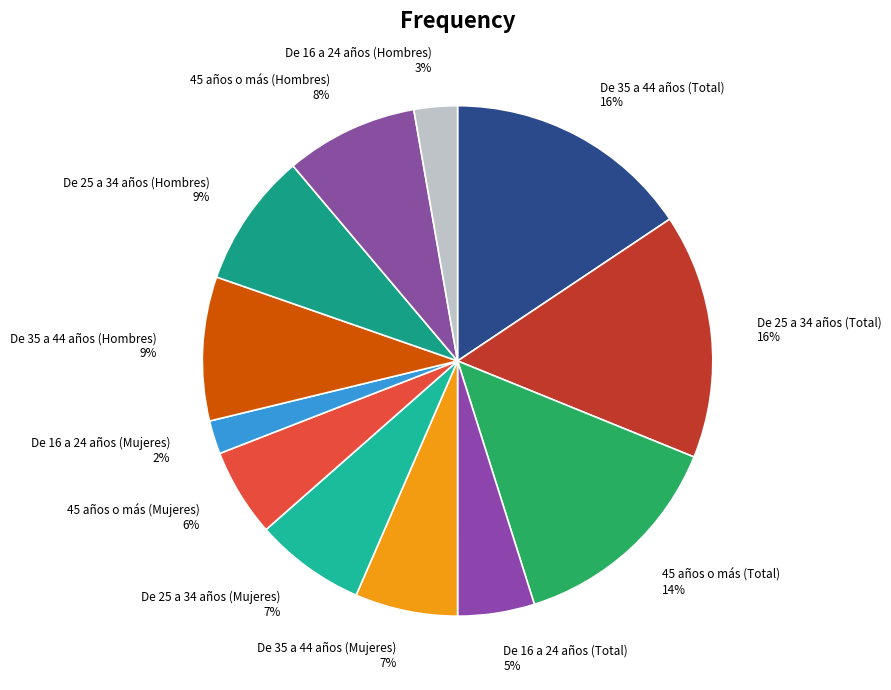

To the nearest percent, what percentage of the pie is De 16 a 24 años (Total)?

5%